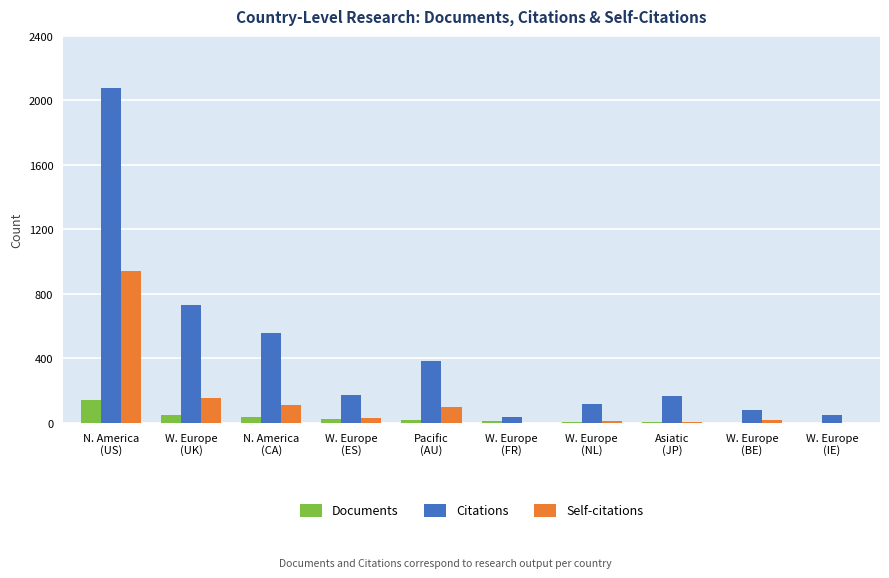

Which series changed the most between W. Europe
(ES) and W. Europe
(BE)?

Citations